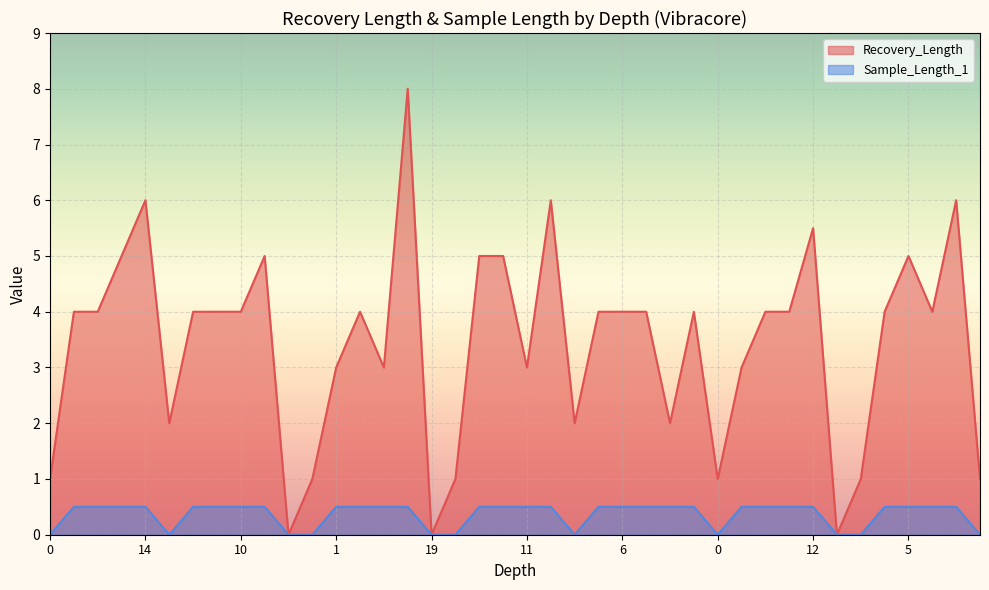

How many Sample_Length_1 values are between 0 and 1?

40